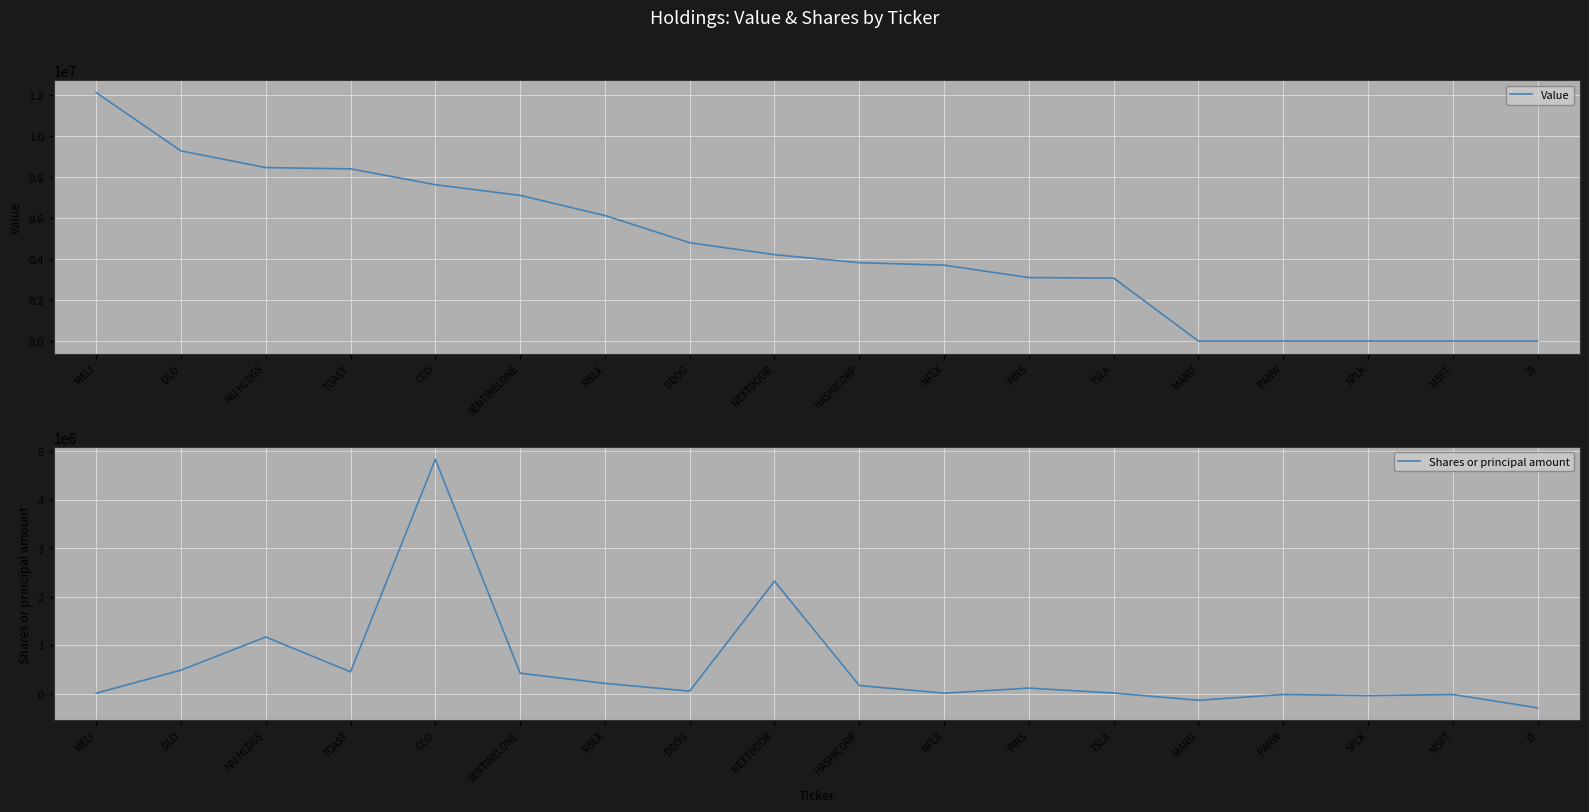

What is the total value across all series at RBLX?

6342532